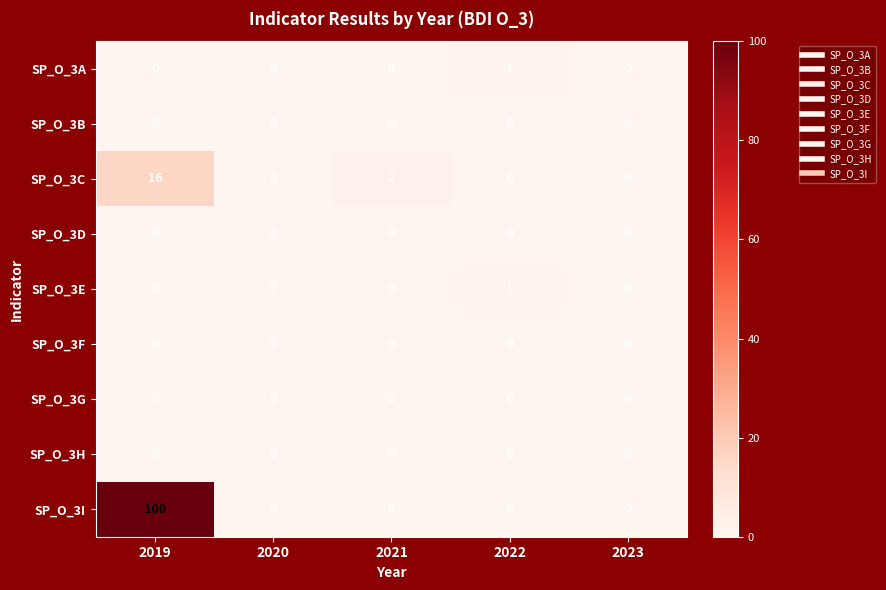

Between 2019 and 2021, which series saw the biggest shift?

SP_O_3I